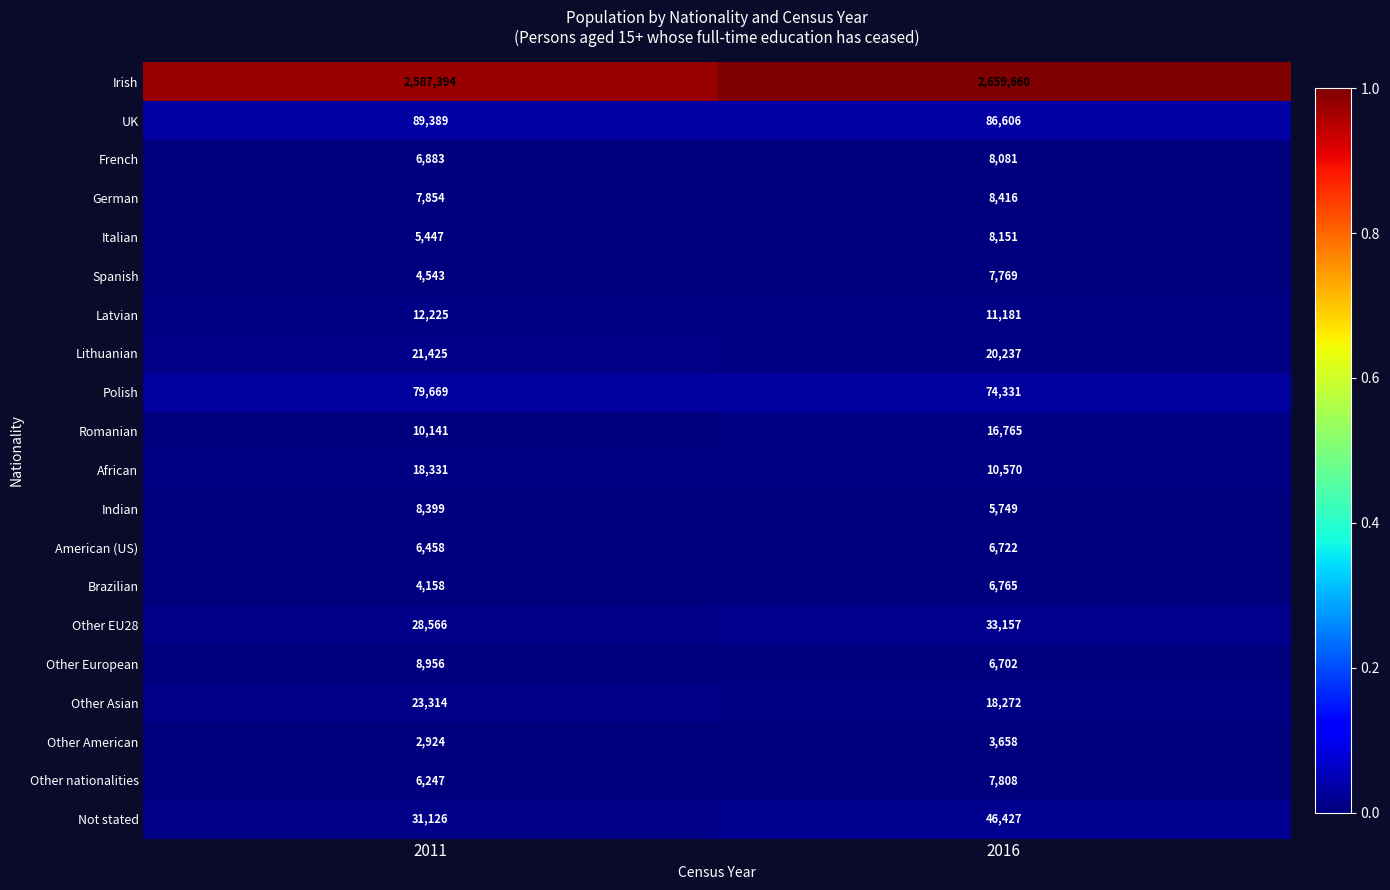

The UK series shows 86606 at 2016. True or false?

True